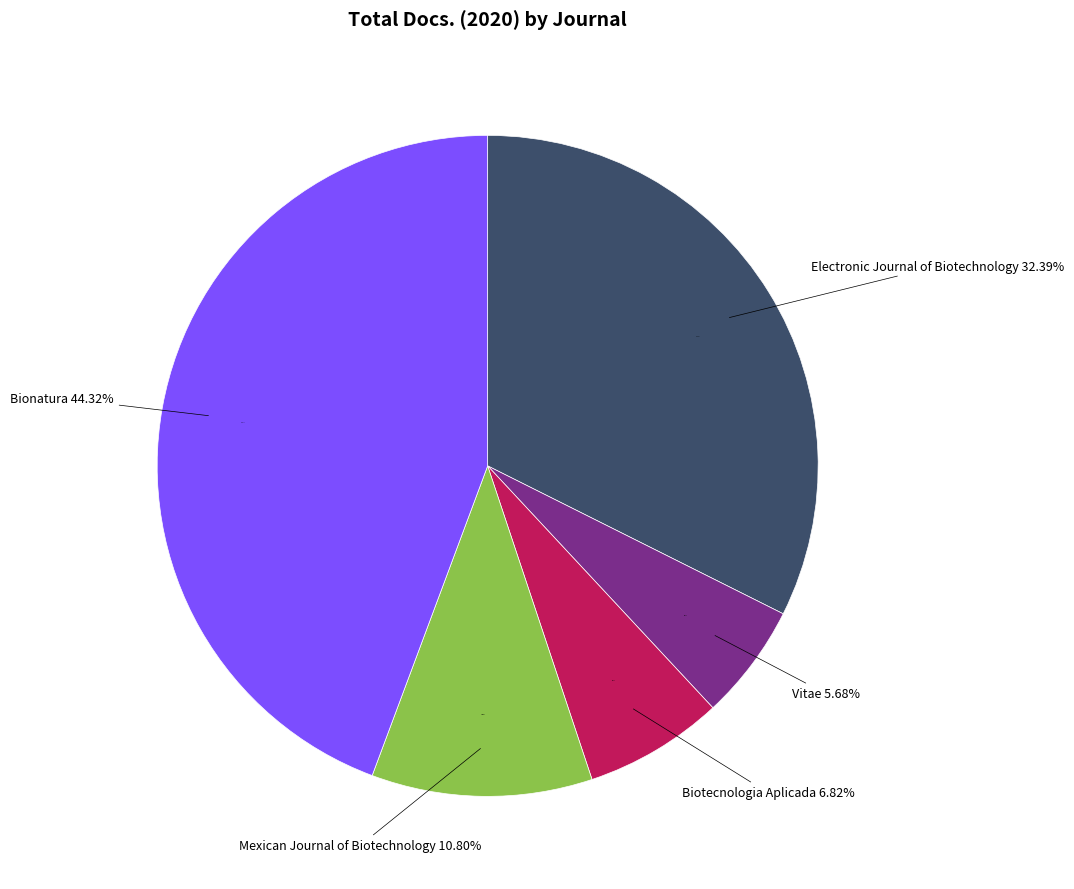

What portion of the pie excludes Electronic Journal of Biotechnology?

67.6%